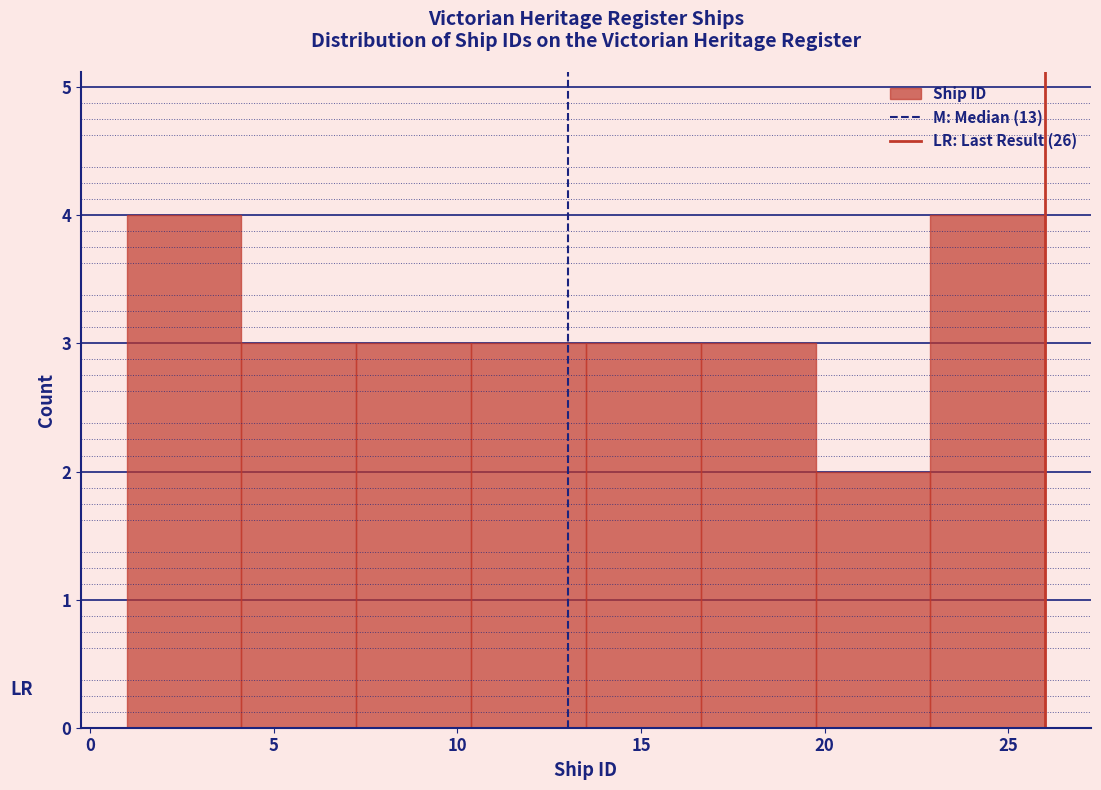

Reading left to right, list every bar in this chart as the range it spans on the x-axis followed by its height. Neither the bar edges nor the heights are printed on the chart, so give them approximately, as read against the axes.

1.0 to 4.0: 4
4.0 to 7.5: 3
7.5 to 10.5: 3
10.5 to 13.5: 3
13.5 to 16.5: 3
16.5 to 20.0: 3
20.0 to 23.0: 2
23.0 to 26.0: 4